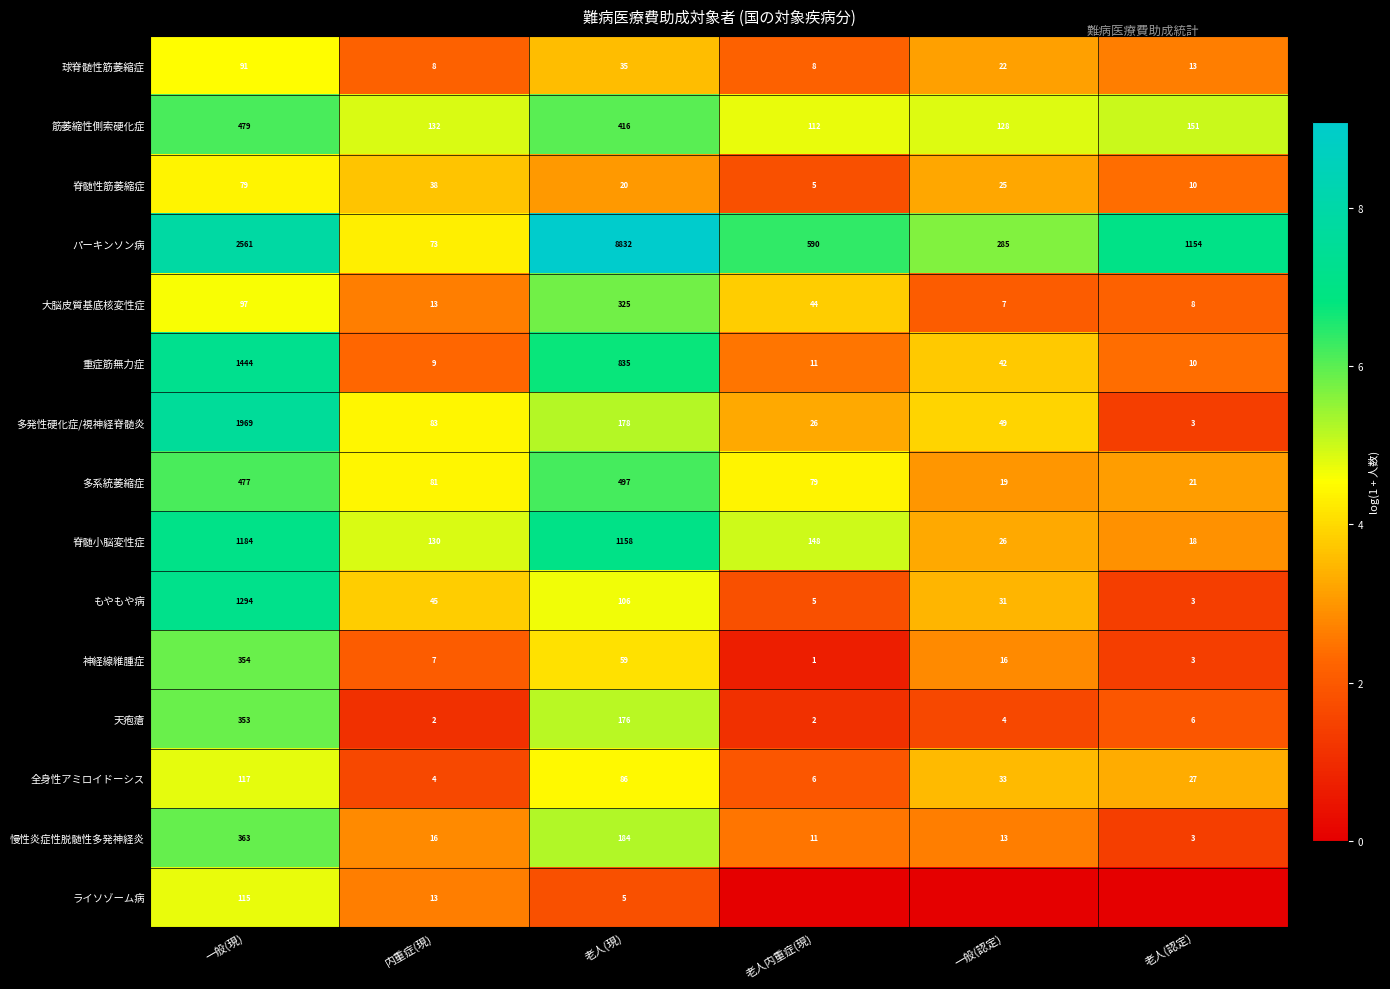

Rank the categories by 筋萎縮性側索硬化症 value from lowest to highest.

老人内重症(現), 一般(認定), 内重症(現), 老人(認定), 老人(現), 一般(現)